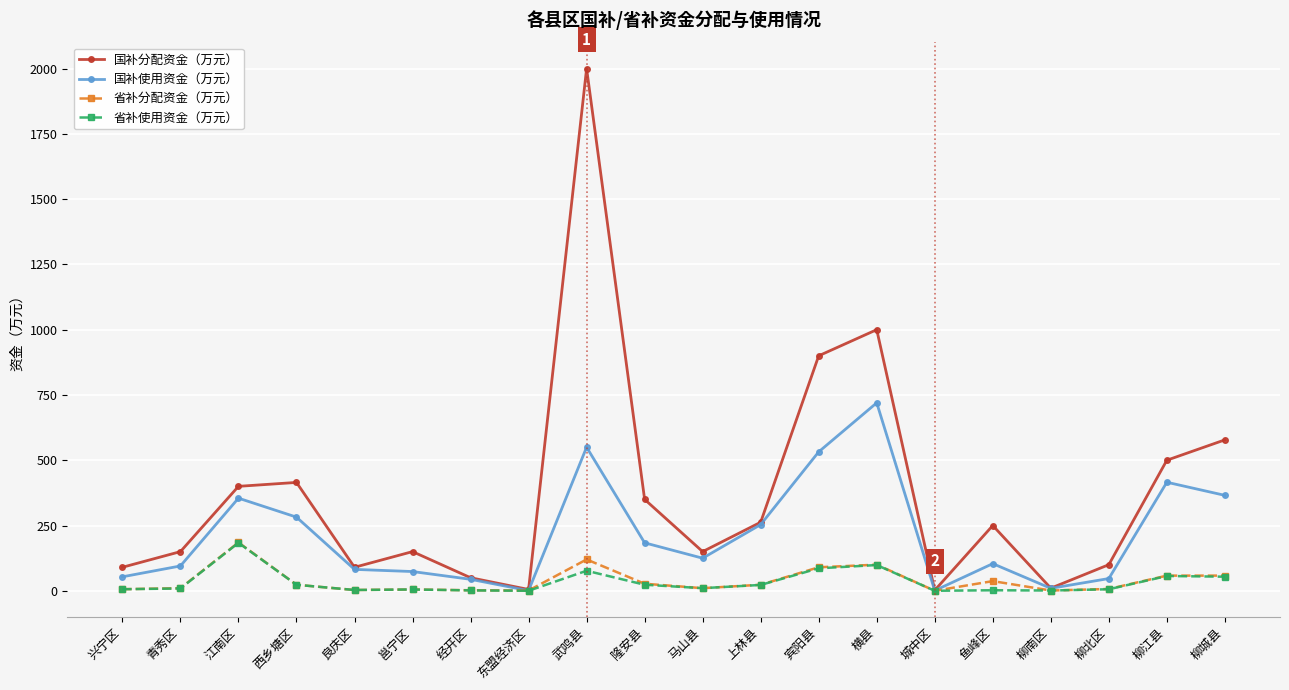

Read the 省补使用资金（万元） value at 宾阳县.

86.0